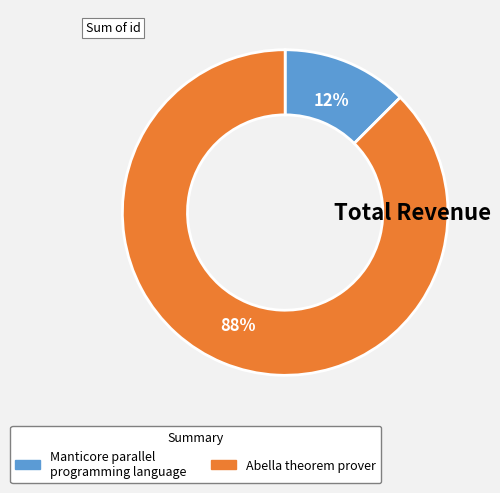

Count the number of slices in the pie.

2